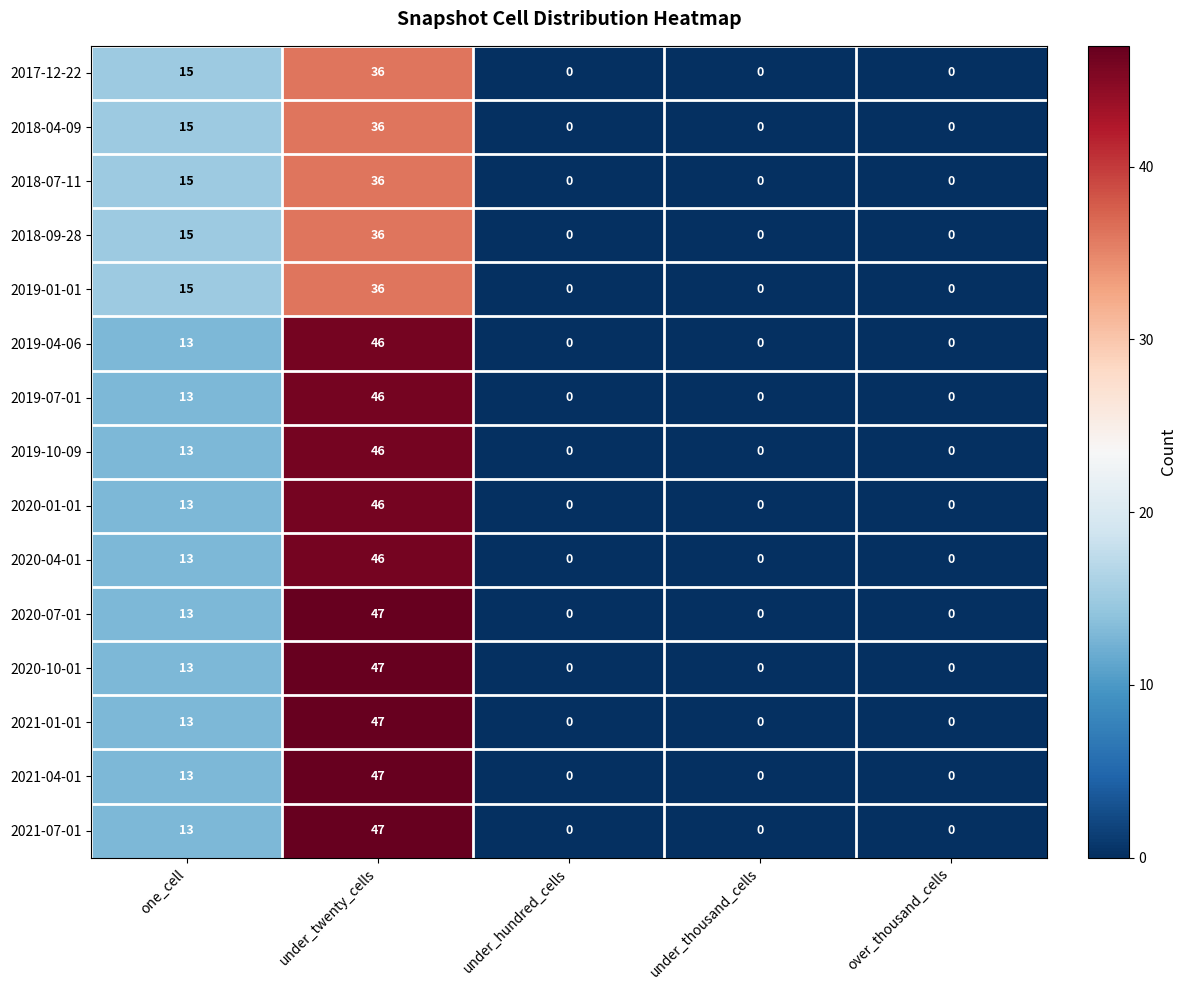

What is the maximum value shown in the chart?

47